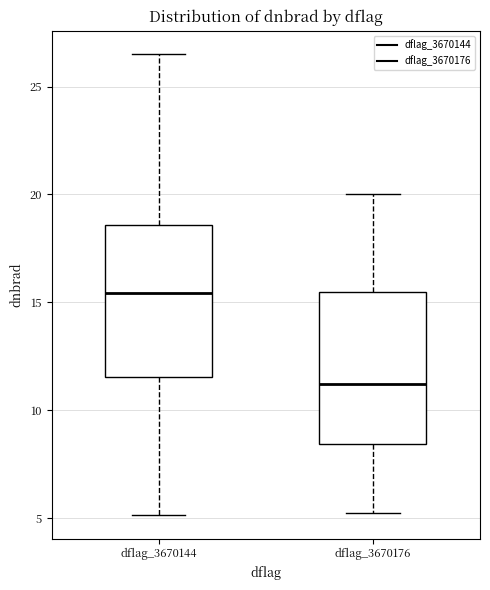

Where is the lower edge of the box for dflag_3670144 on the y-axis? The values are not printed on the chart, so give them approximately, as read against the axis.

11.5